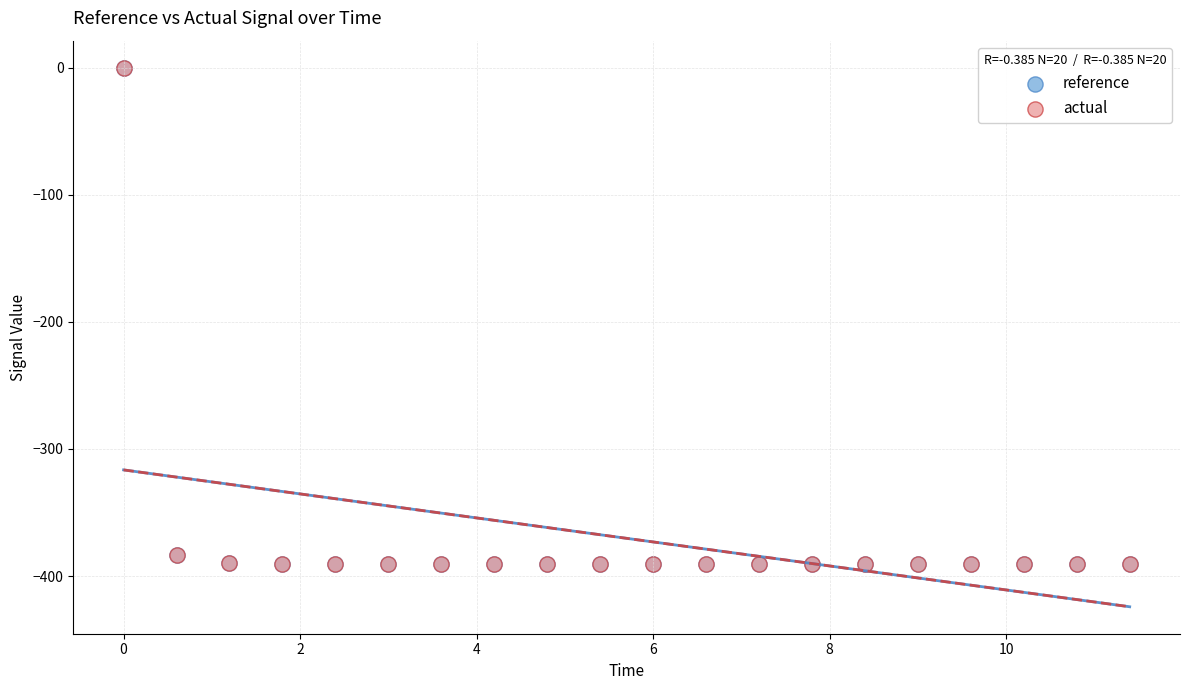

What are all the series names shown in the legend?

reference, actual